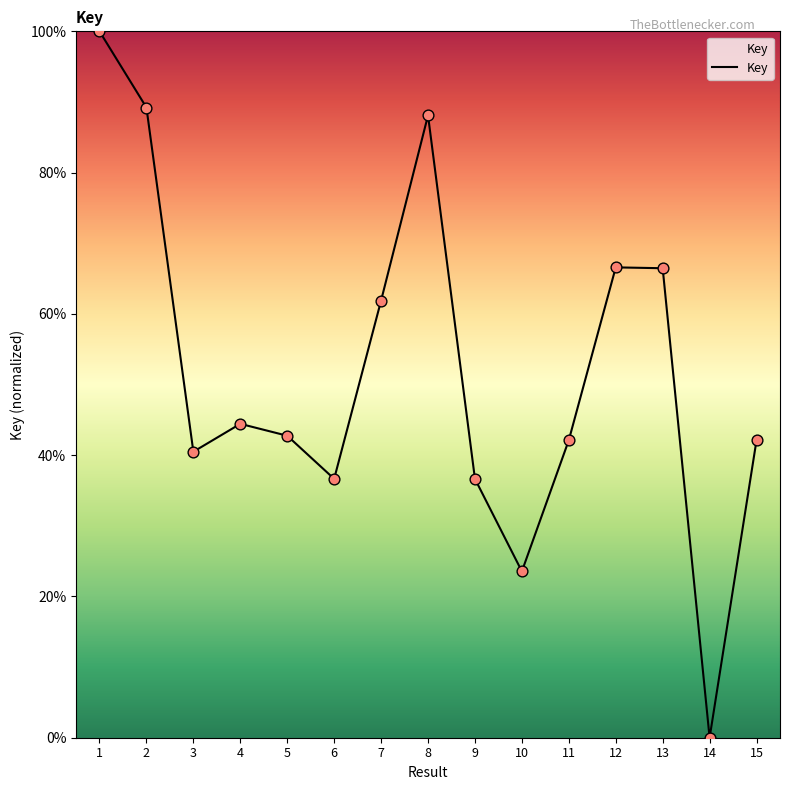

Between 2 and 11, which is larger?

2